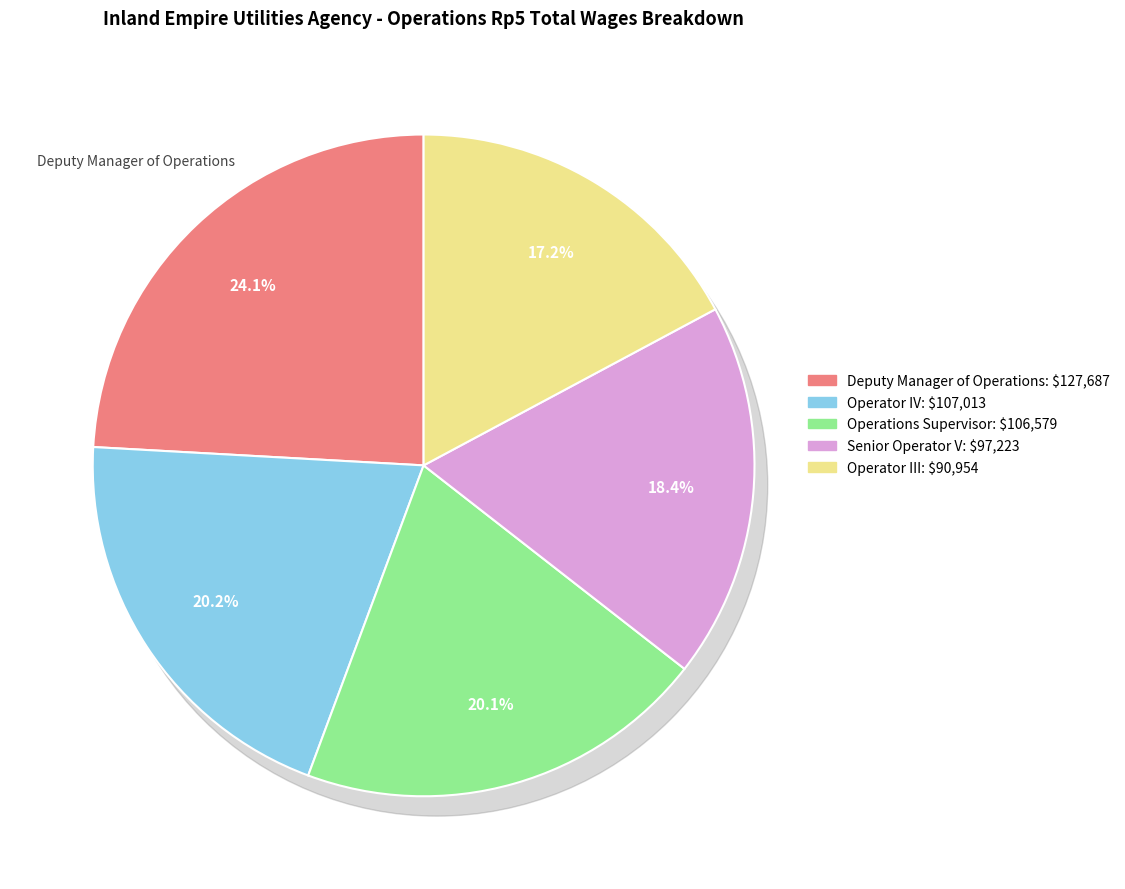

What percentage do Senior Operator V and Operations Supervisor together represent?

38.5%